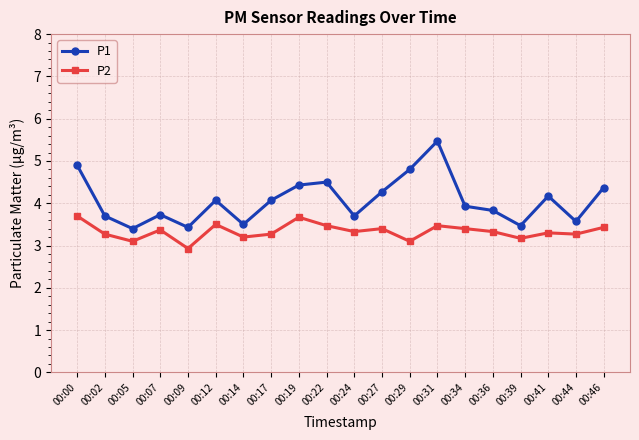

Reading left to right, extract all data points from this chart.

P1: 4.9	3.7	3.4	3.7	3.4	4.1	3.5	4.1	4.4	4.5	3.7	4.3	4.8	5.5	3.9	3.8	3.5	4.2	3.6	4.4
P2: 3.7	3.3	3.1	3.4	2.9	3.5	3.2	3.3	3.7	3.5	3.3	3.4	3.1	3.5	3.4	3.3	3.2	3.3	3.3	3.4